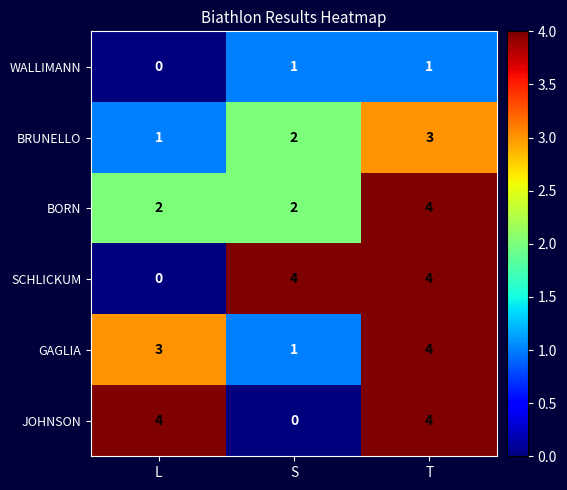

Is it true that GAGLIA equals 1 at L?

False